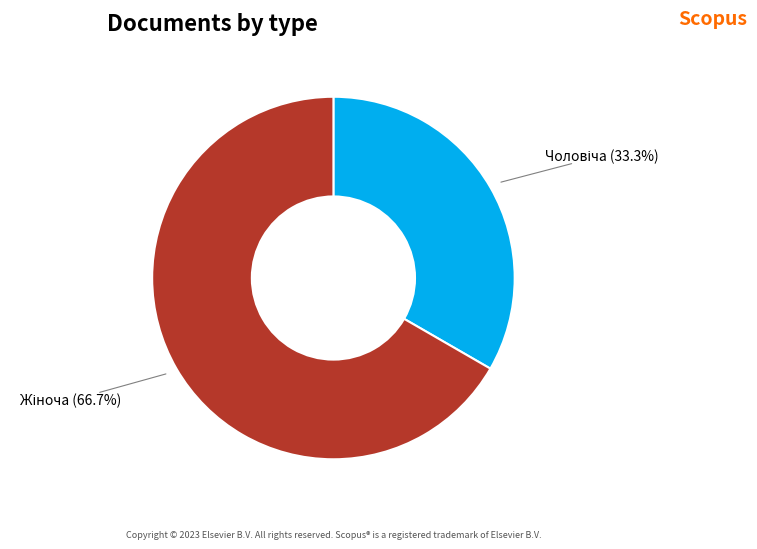

Does any single category account for the majority?

Yes